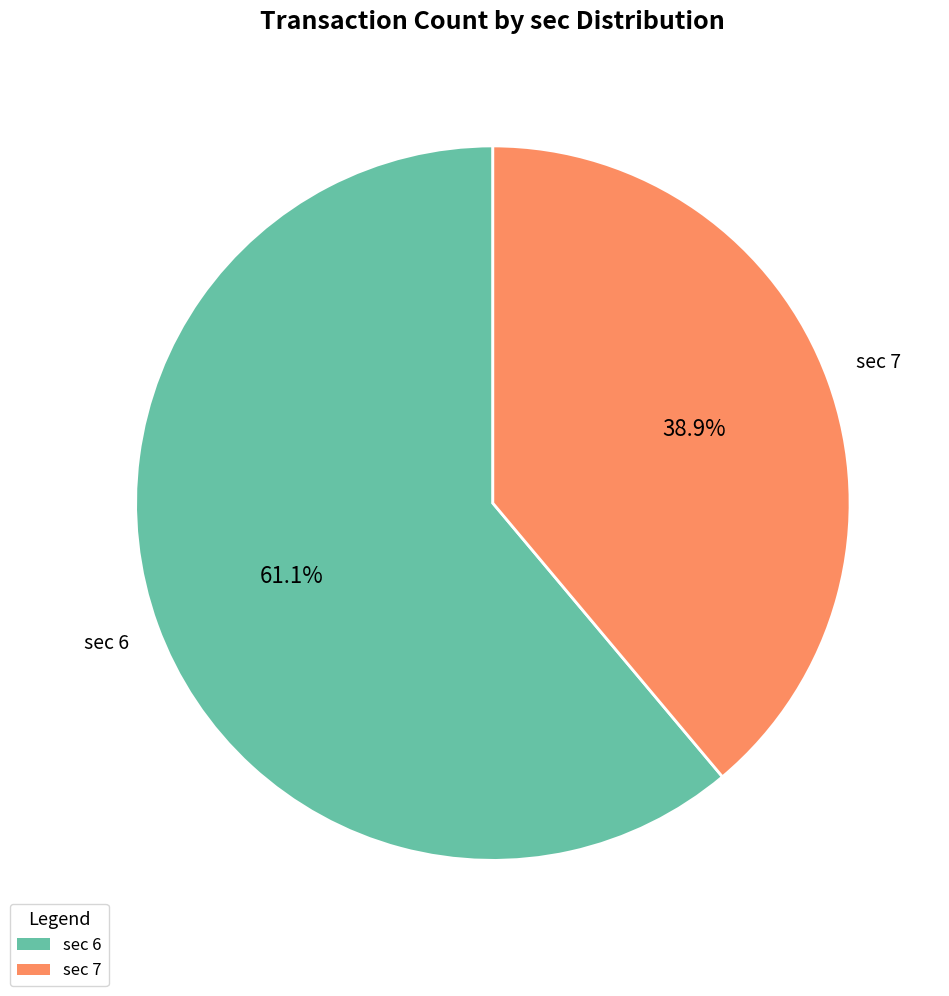

To the nearest percent, what is the average slice percentage?

50%